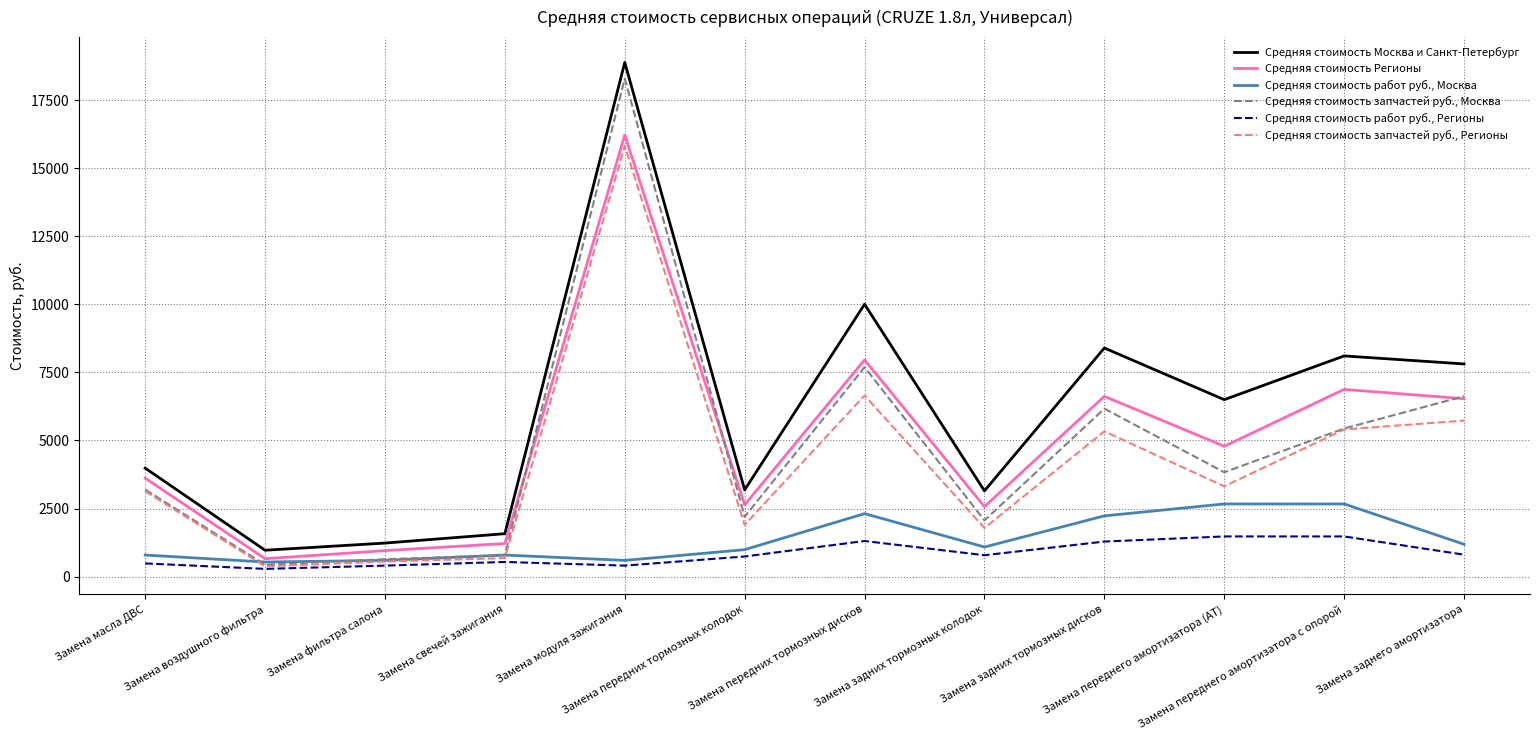

What are all the series names shown in the legend?

Средняя стоимость Москва и Санкт-Петербург, Средняя стоимость Регионы, Средняя стоимость работ руб., Москва, Средняя стоимость запчастей руб., Москва, Средняя стоимость работ руб., Регионы, Средняя стоимость запчастей руб., Регионы